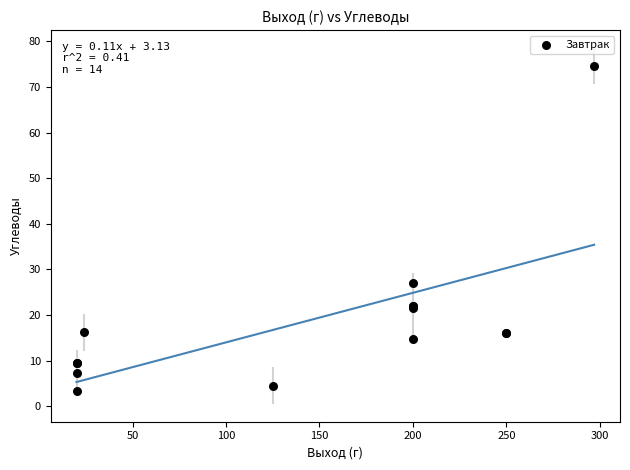

What Y value in the scatter plot is closest to 38?

27.0